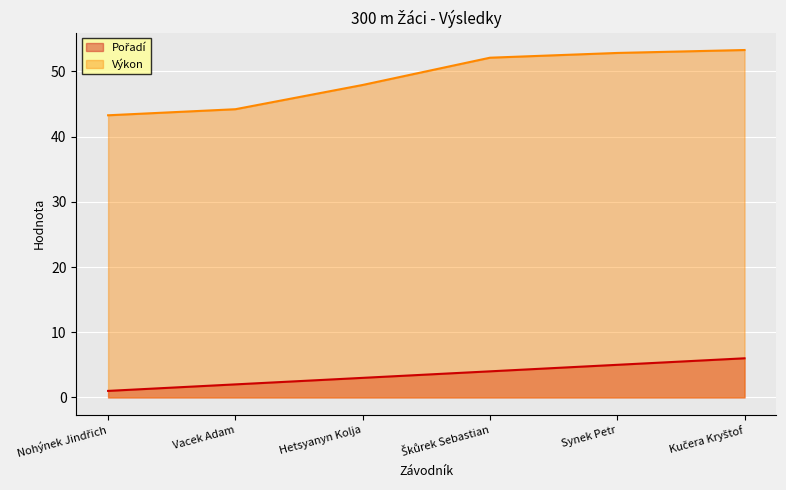

What are all the series names shown in the legend?

Pořadí, Výkon